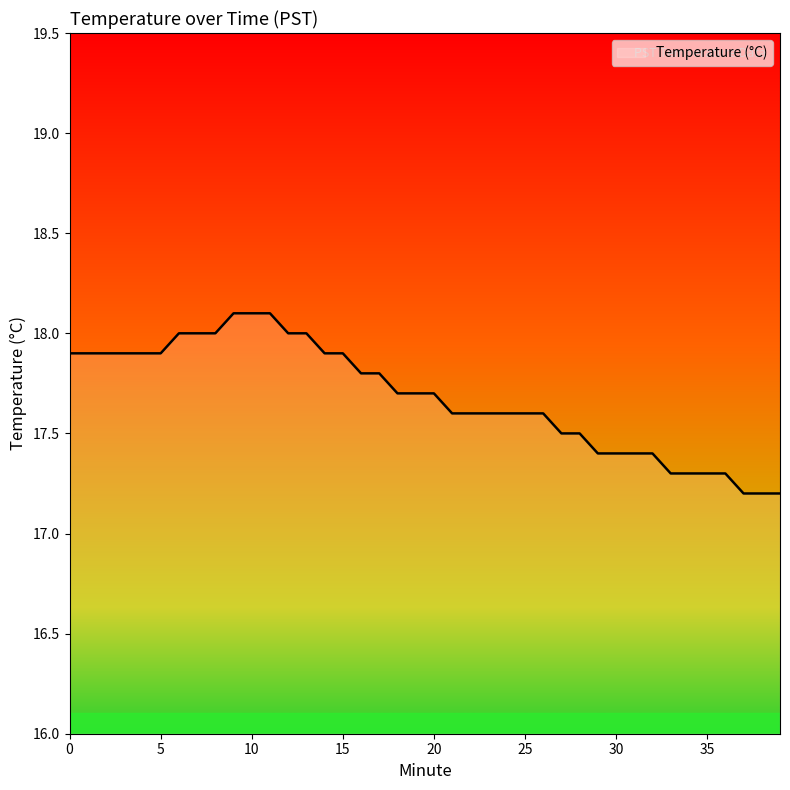

What is the greatest value displayed?

18.1